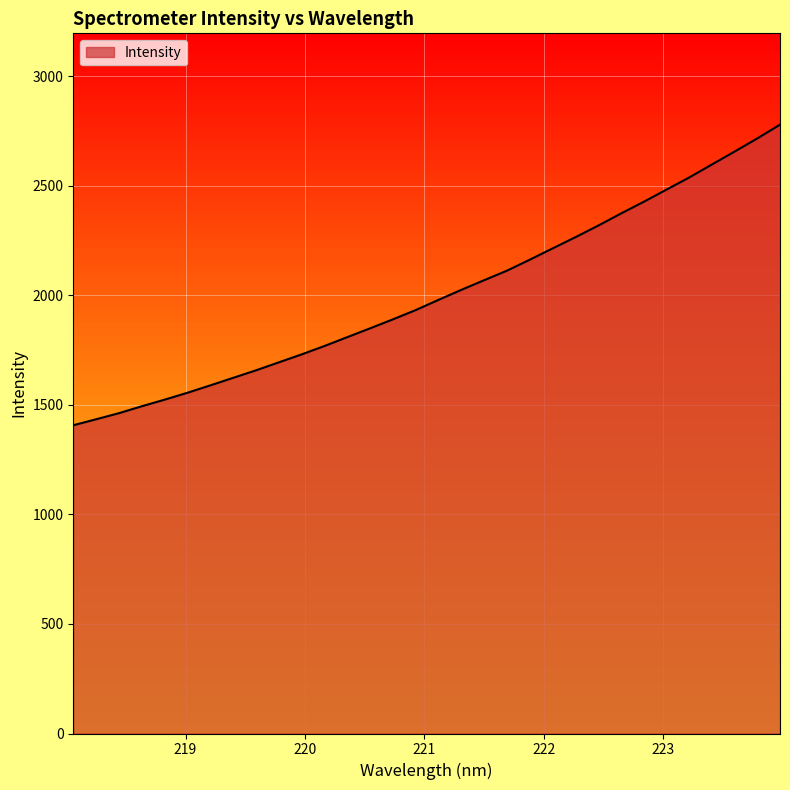

How many lines are shown in the chart?

1